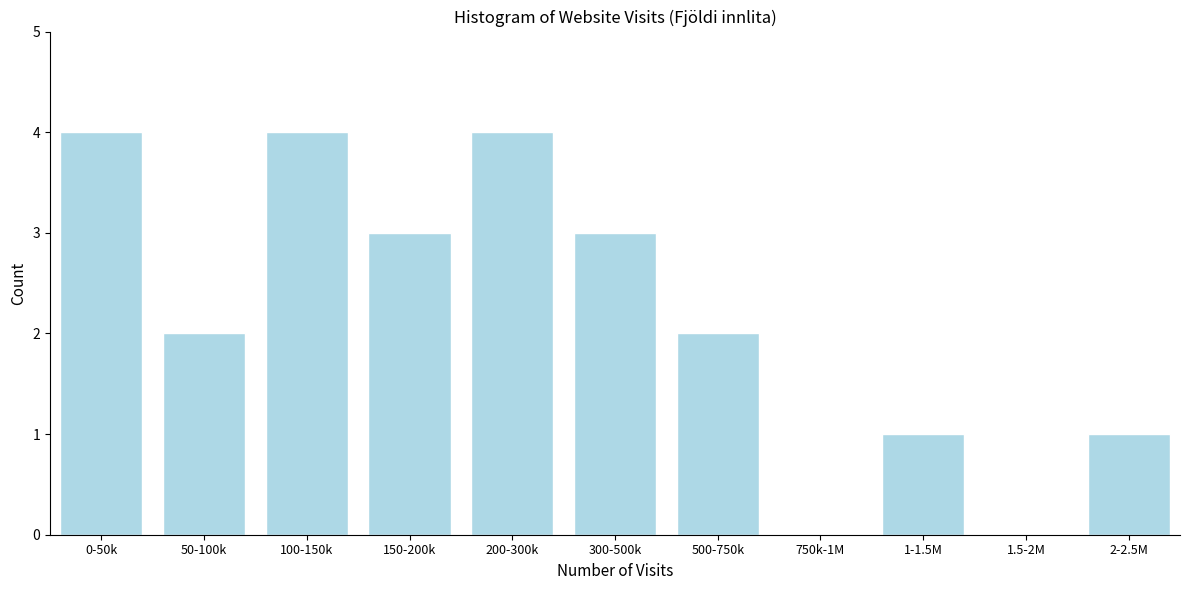

Reading right to left, list all the values displayed in this chart.

2-2.5M=1	1.5-2M=0	1-1.5M=1	750k-1M=0	500-750k=2	300-500k=3	200-300k=4	150-200k=3	100-150k=4	50-100k=2	0-50k=4